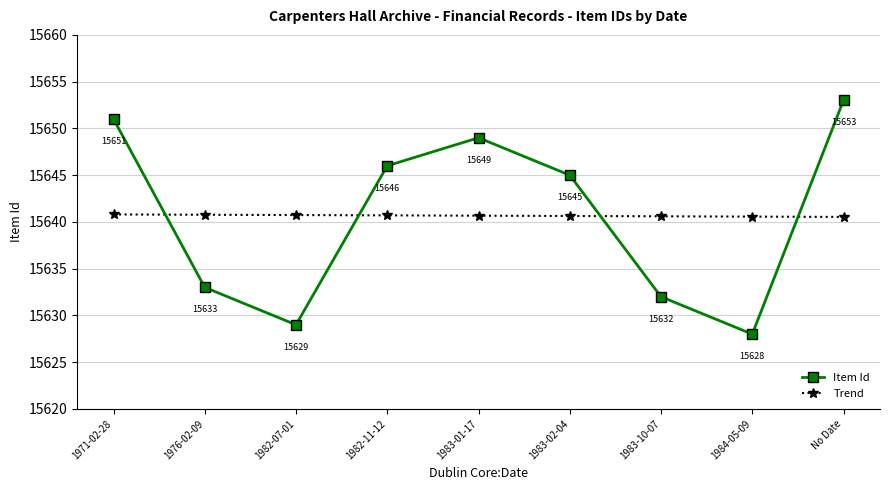

True or false: Trend and Item Id cross at least once.

True